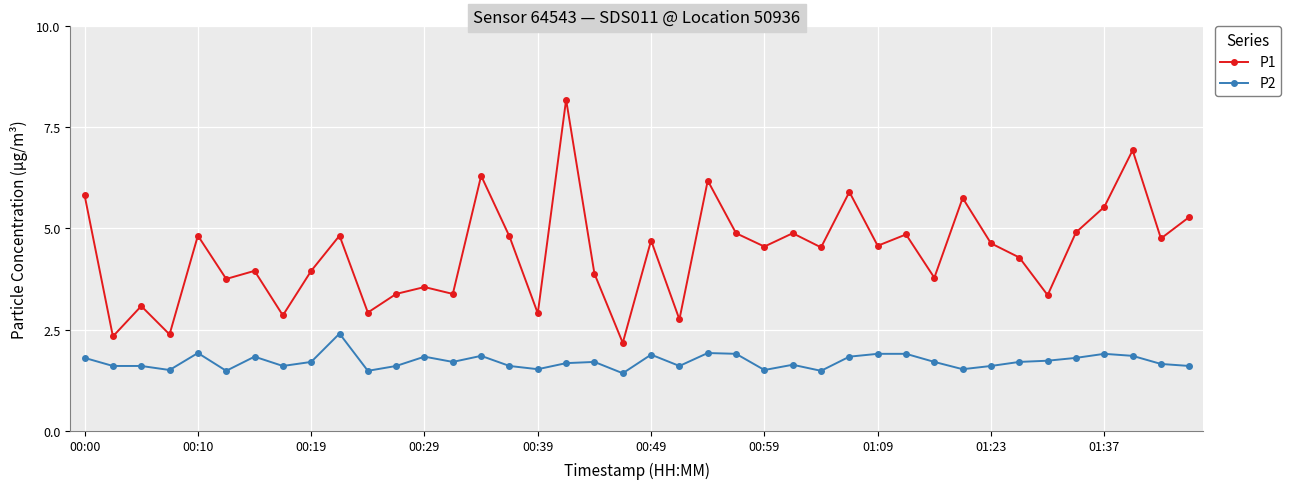

What is the difference between the maximum and minimum values in the P2 series?

1.0